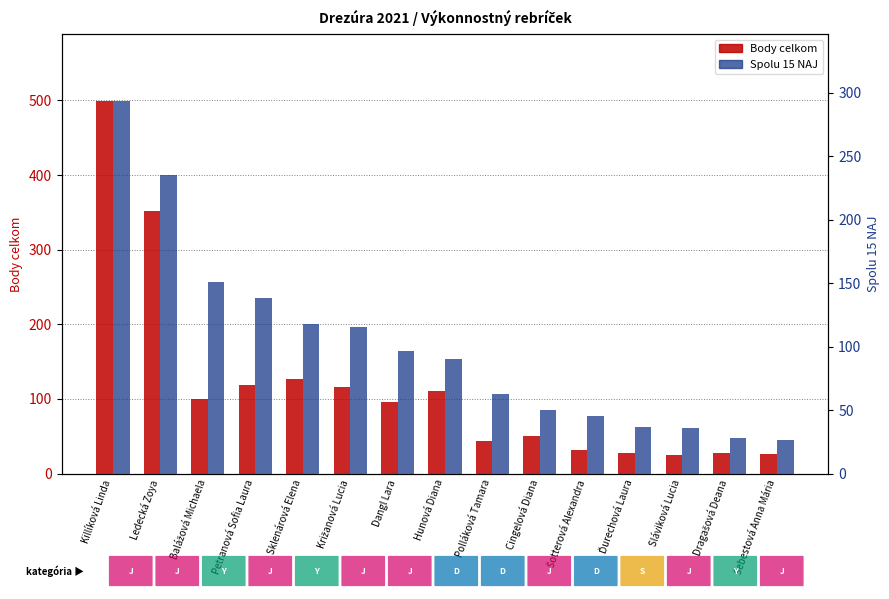

What are all the series names shown in the legend?

Body celkom, Spolu 15 NAJ